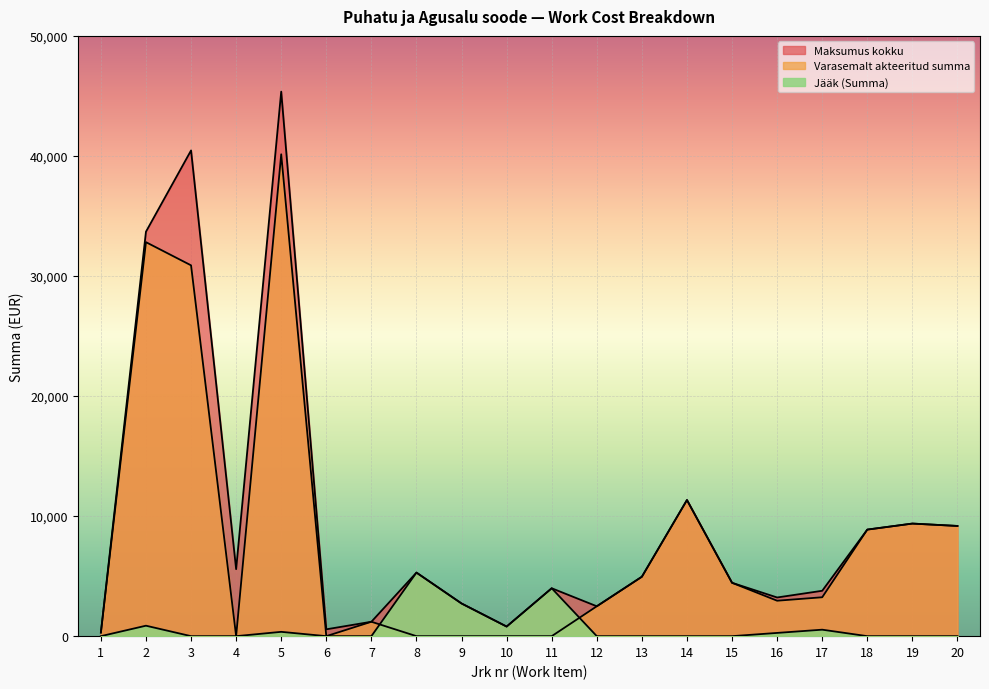

How many lines are shown in the chart?

3